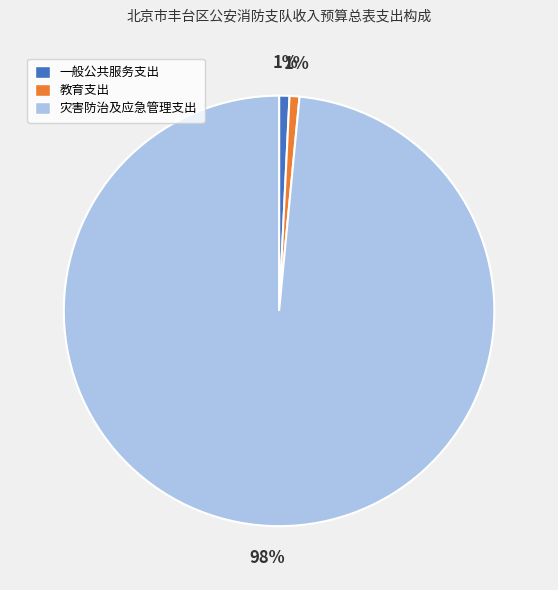

Combined, do 教育支出 and 一般公共服务支出 account for over 50%?

No